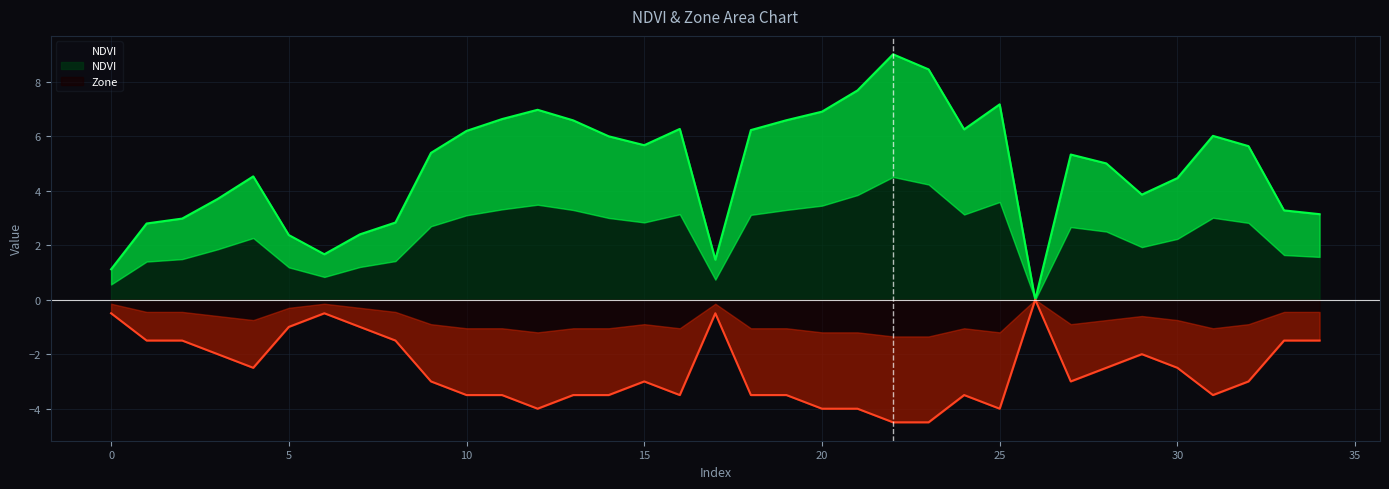

Is the value of Zone at 8 greater than the value of NDVI at 7?

No